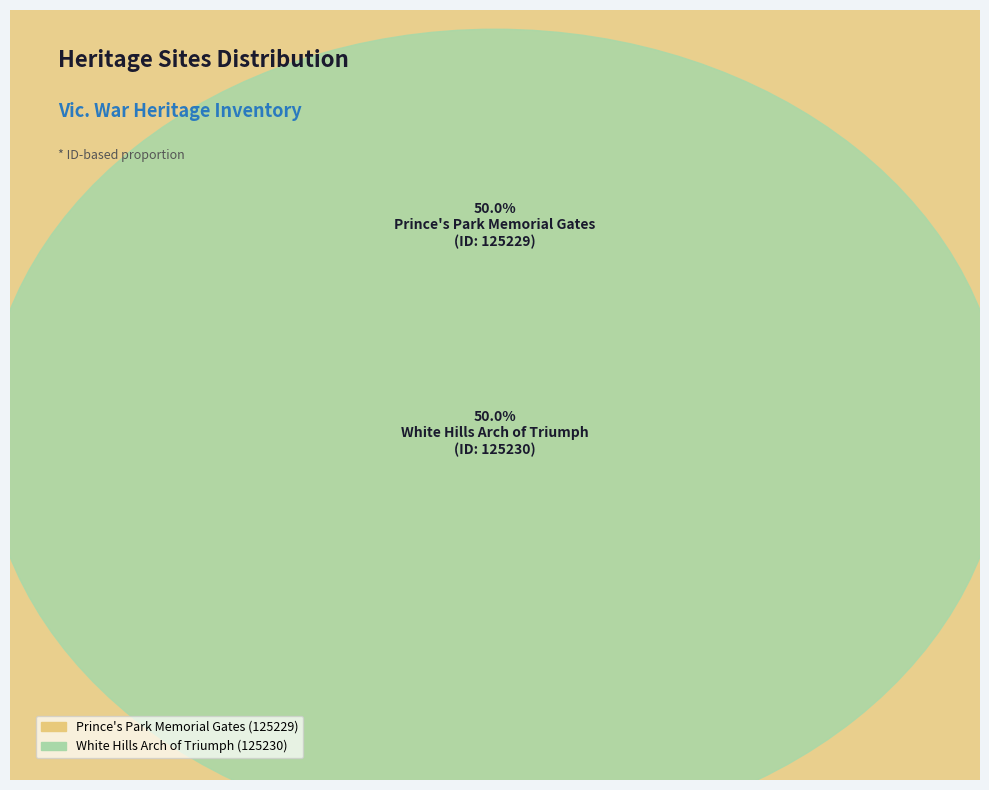

Which category accounts for the majority?

White Hills Arch of Triumph